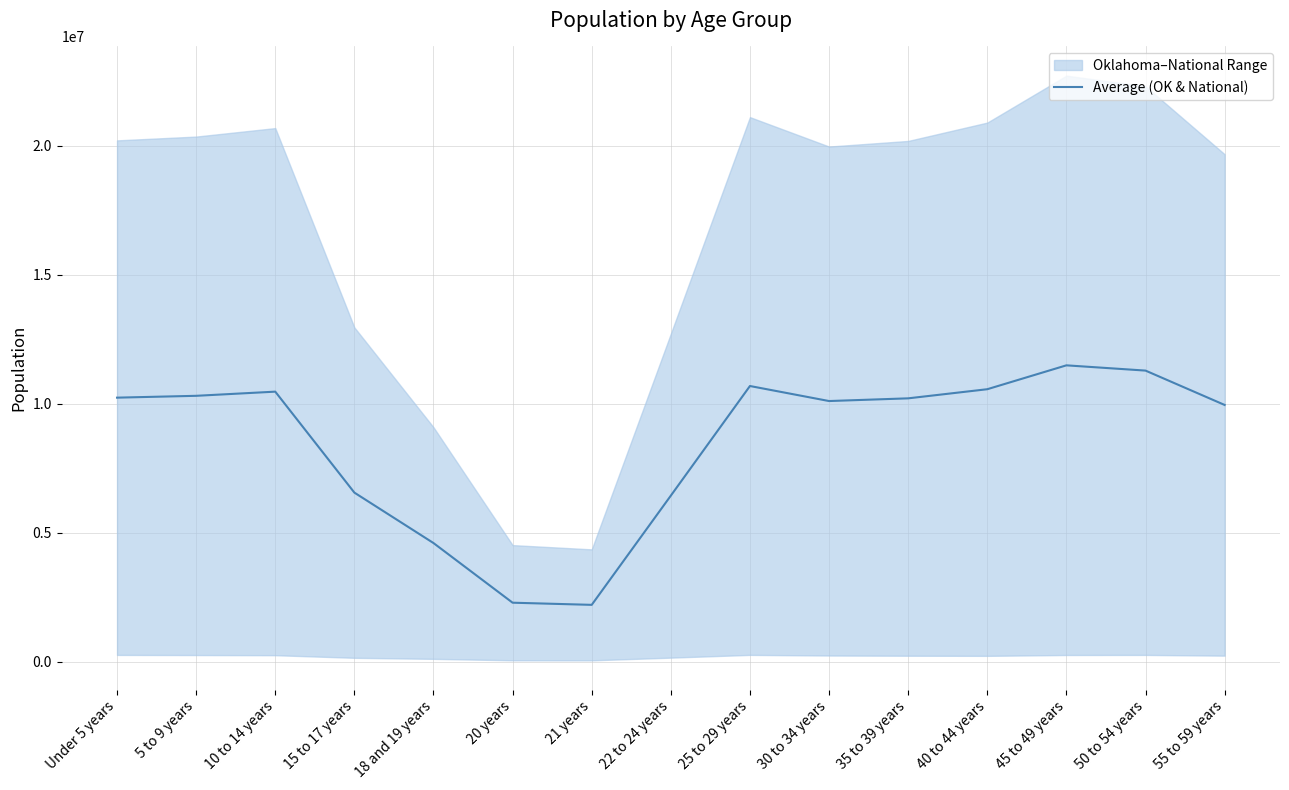

Rank the categories by value from lowest to highest.

21 years, 20 years, 18 and 19 years, 22 to 24 years, 15 to 17 years, 55 to 59 years, 30 to 34 years, 35 to 39 years, Under 5 years, 5 to 9 years, 10 to 14 years, 40 to 44 years, 25 to 29 years, 50 to 54 years, 45 to 49 years